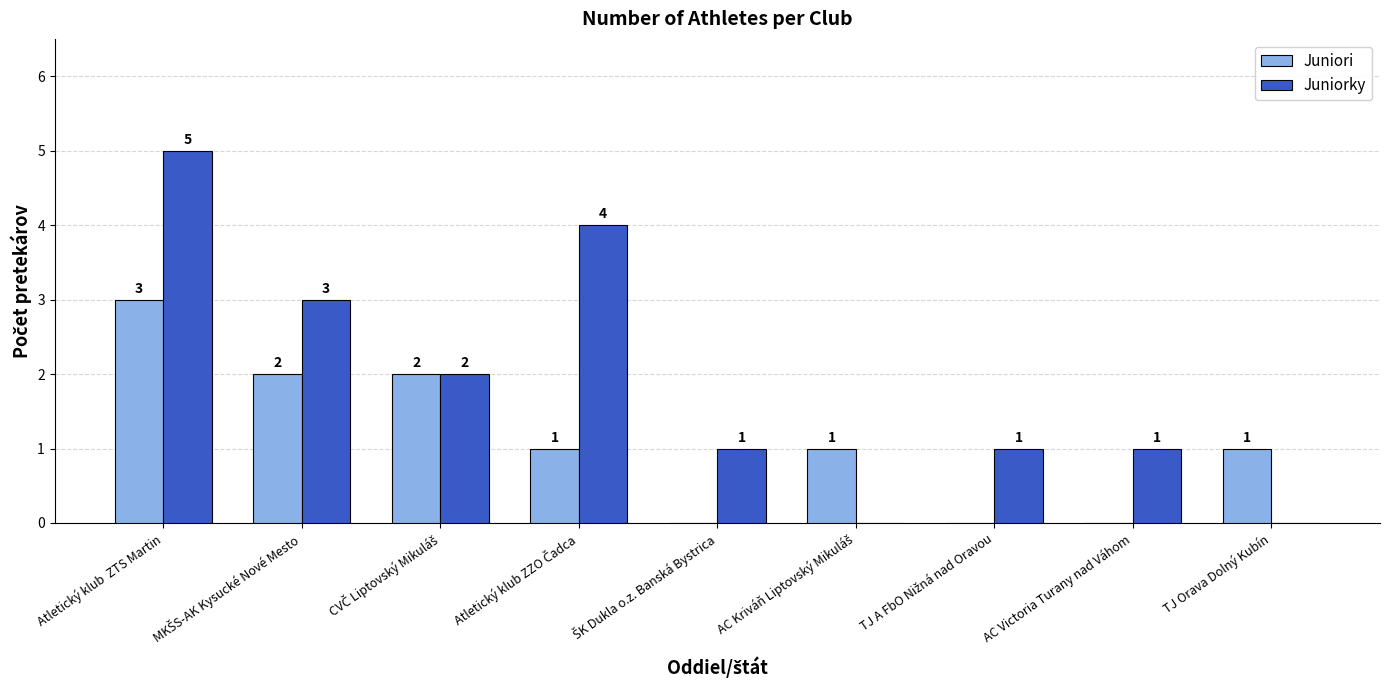

What is the maximum value shown in the chart?

5